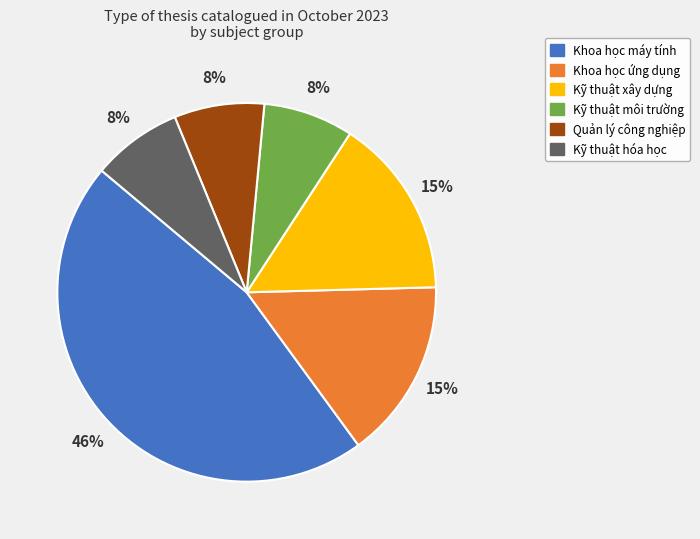

What is the ratio of the value at Quản lý công nghiệp to the value at Khoa học máy tính?

0.2